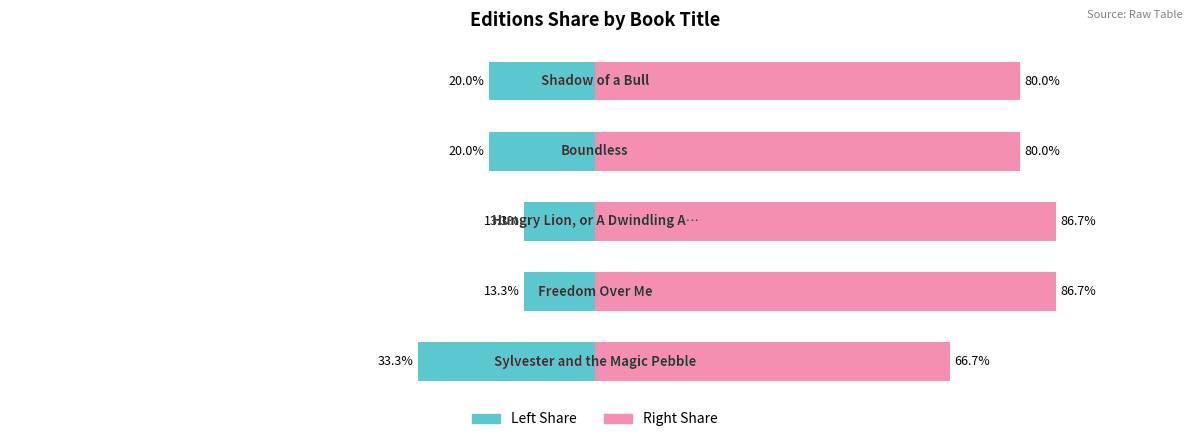

Rank the categories by Editions (Right Share) value from highest to lowest.

1, 2, 3, 4, 0